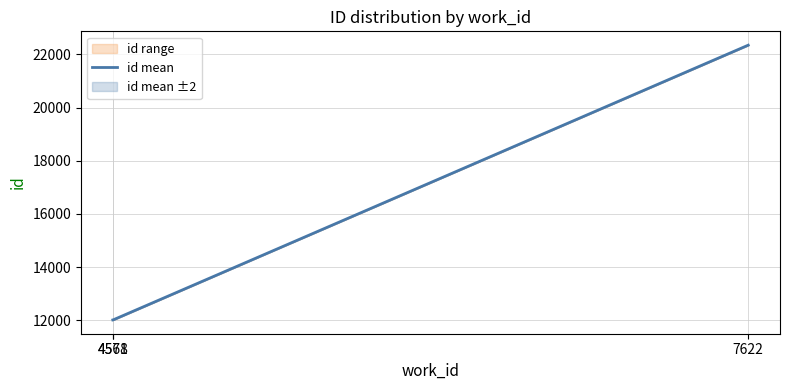

The chart shows a value of 12016.0 at 4571. True or false?

True